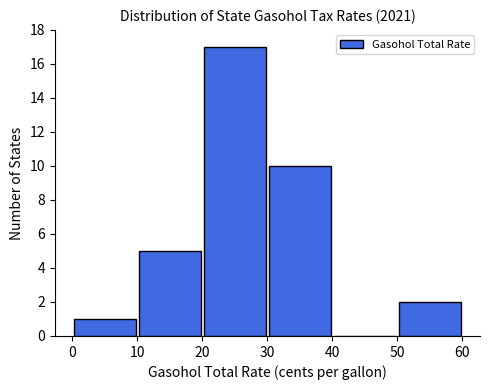

Reading left to right, transcribe this chart: for each bar, give the range it covers on the x-axis and its height. The values are not printed on the chart, so give them approximately, as read against the axis.

0 to 10: 1
10 to 20: 5
20 to 30: 17
30 to 40: 10
40 to 50: 0
50 to 60: 2